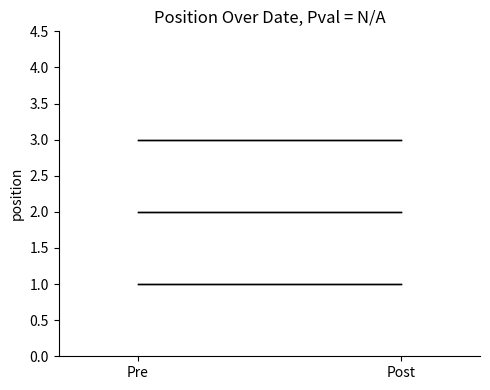

What is the sum of the record_3 values at Pre and Post?

6